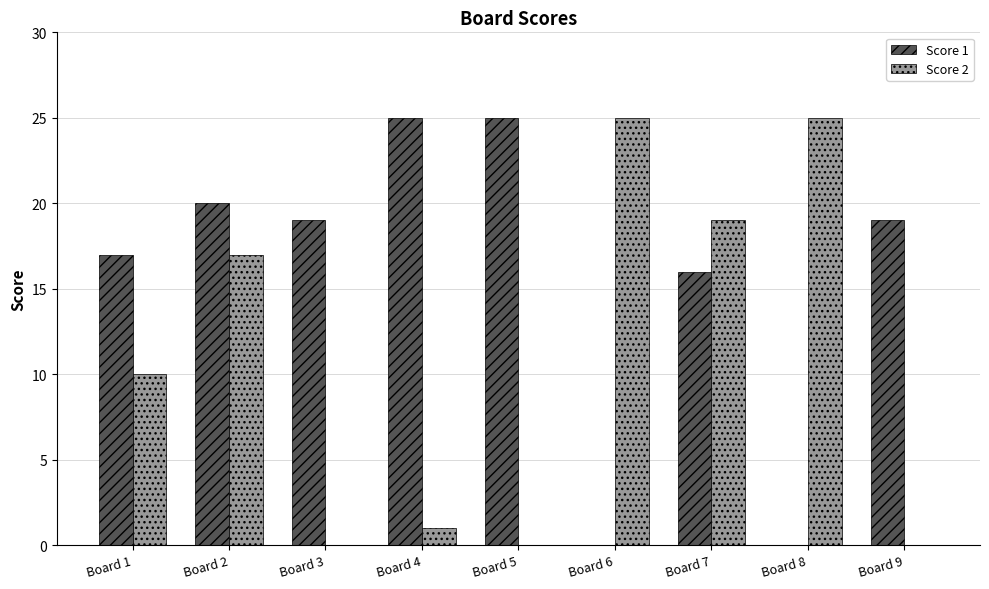

How many groups of bars are there?

9